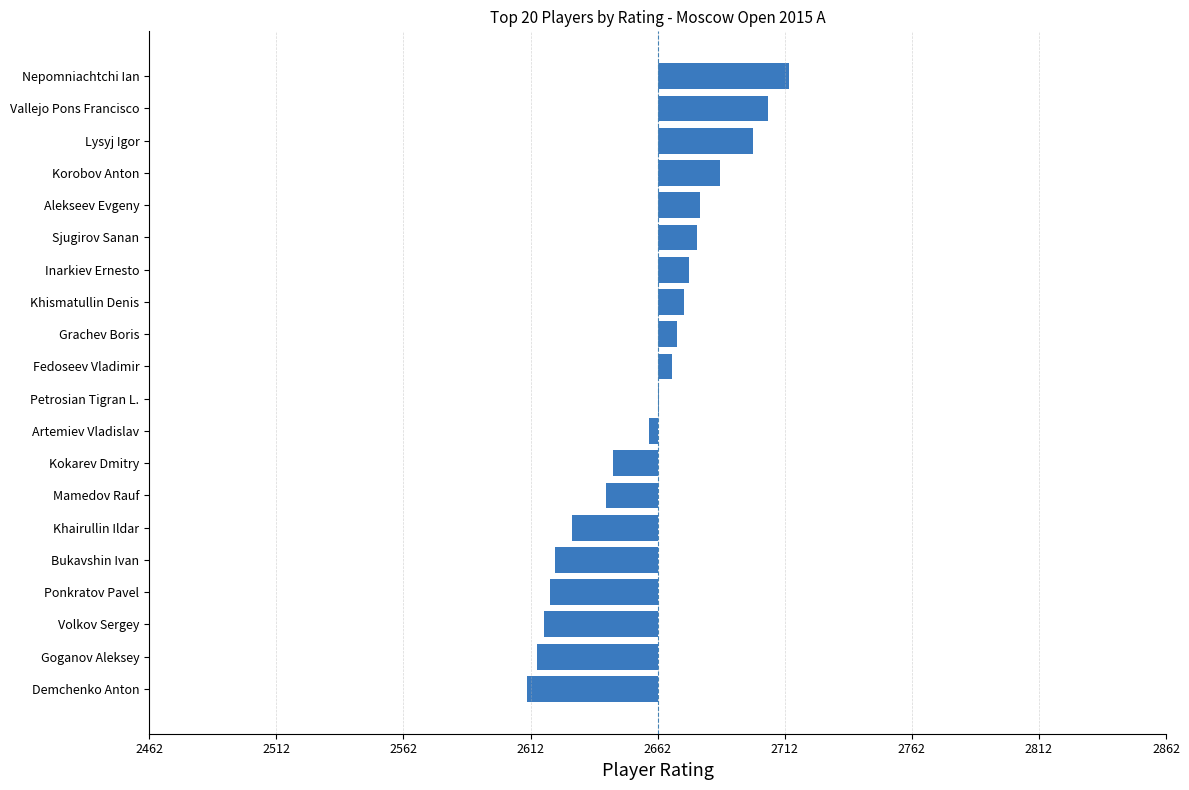

How many data points are less than 5?

10